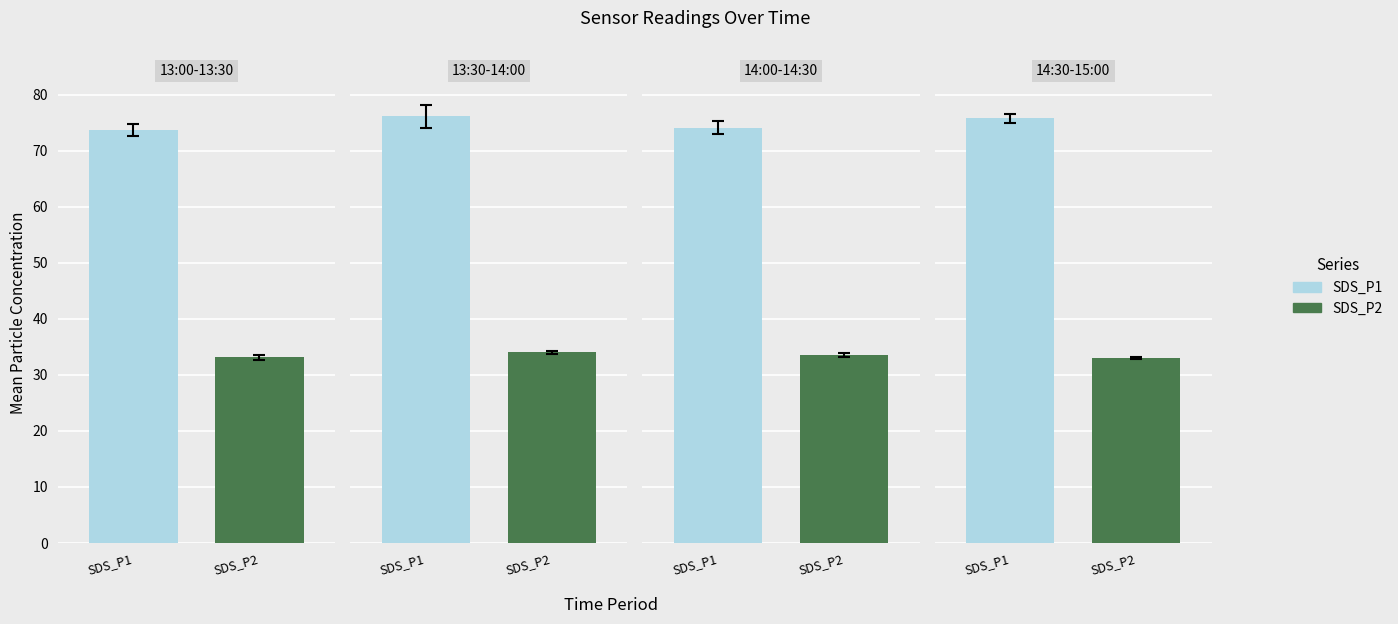

Rank the series by their maximum value, from lowest to highest.

SDS_P2, SDS_P1